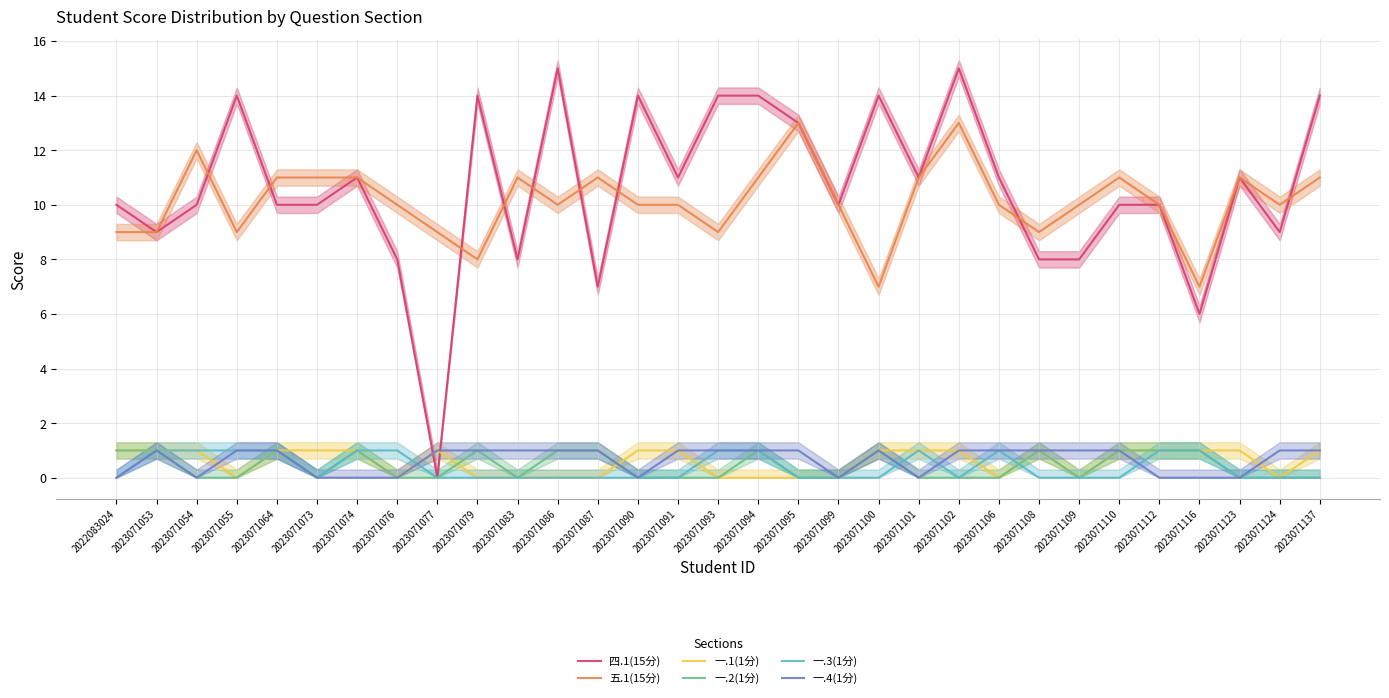

At which category does 一.4(1分) reach its first local valley?

2023071054